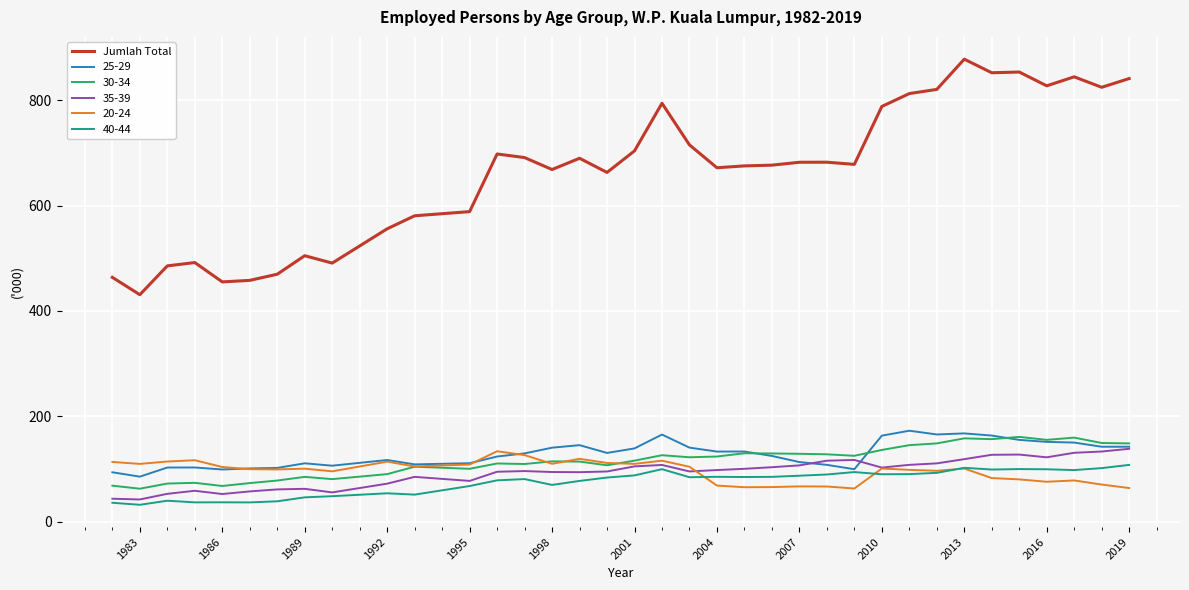

Which series has the largest total across all categories?

Jumlah Total